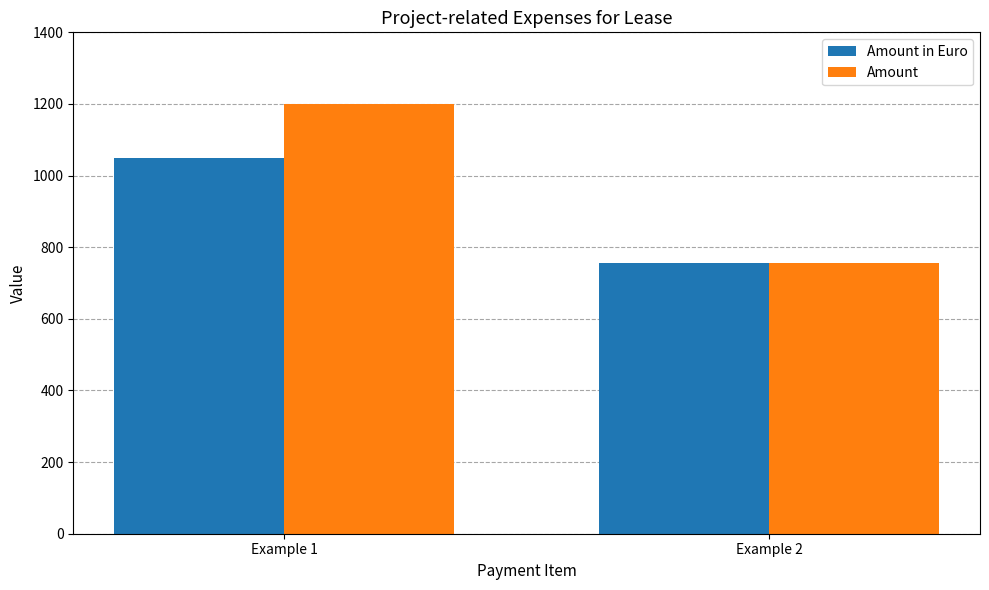

At how many categories does at least one series exceed 1015?

1